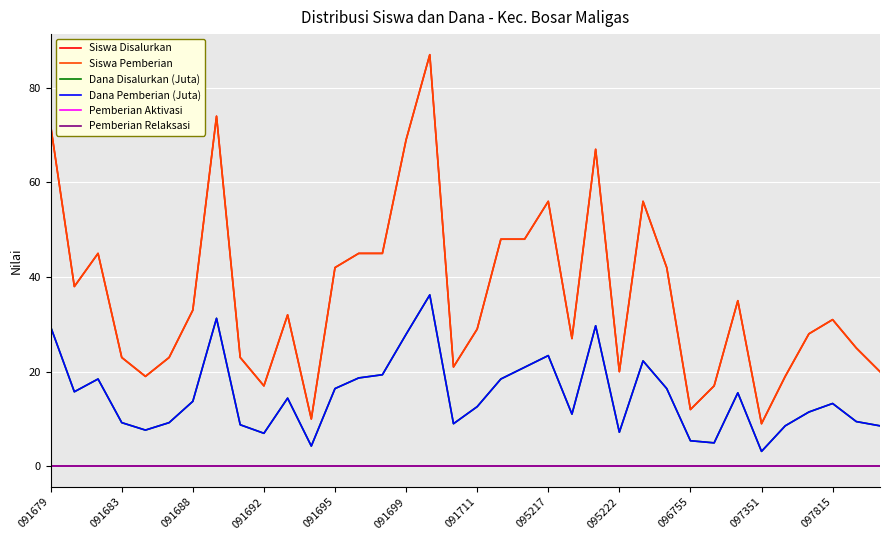

Does the chart display data point markers on the line(s)?

No